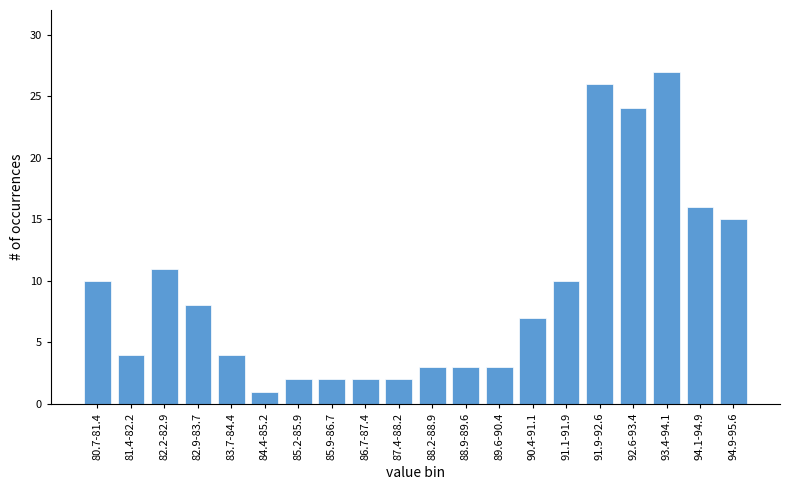

Reading right to left, list all the values displayed in this chart.

94.9-95.6=15	94.1-94.9=16	93.4-94.1=27	92.6-93.4=24	91.9-92.6=26	91.1-91.9=10	90.4-91.1=7	89.6-90.4=3	88.9-89.6=3	88.2-88.9=3	87.4-88.2=2	86.7-87.4=2	85.9-86.7=2	85.2-85.9=2	84.4-85.2=1	83.7-84.4=4	82.9-83.7=8	82.2-82.9=11	81.4-82.2=4	80.7-81.4=10